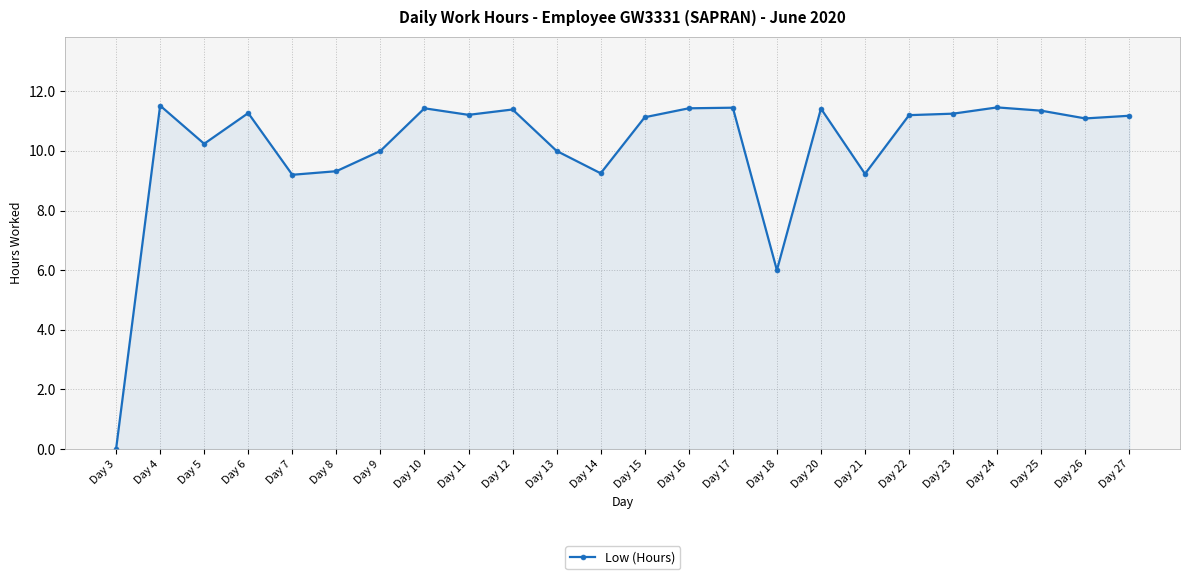

How many data points are above 11?

15